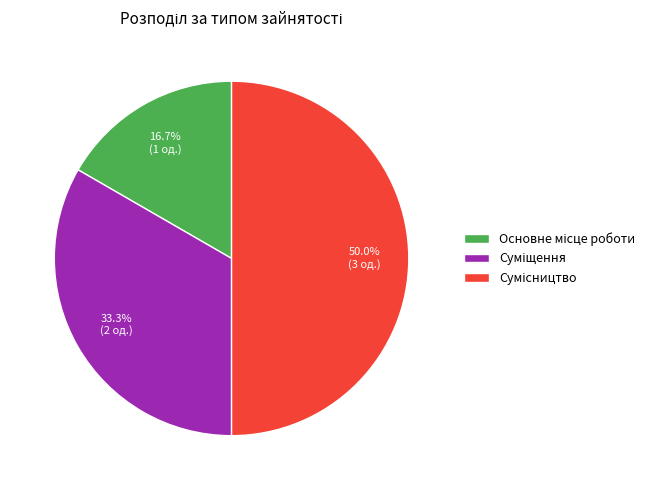

Count the number of slices in the pie.

3